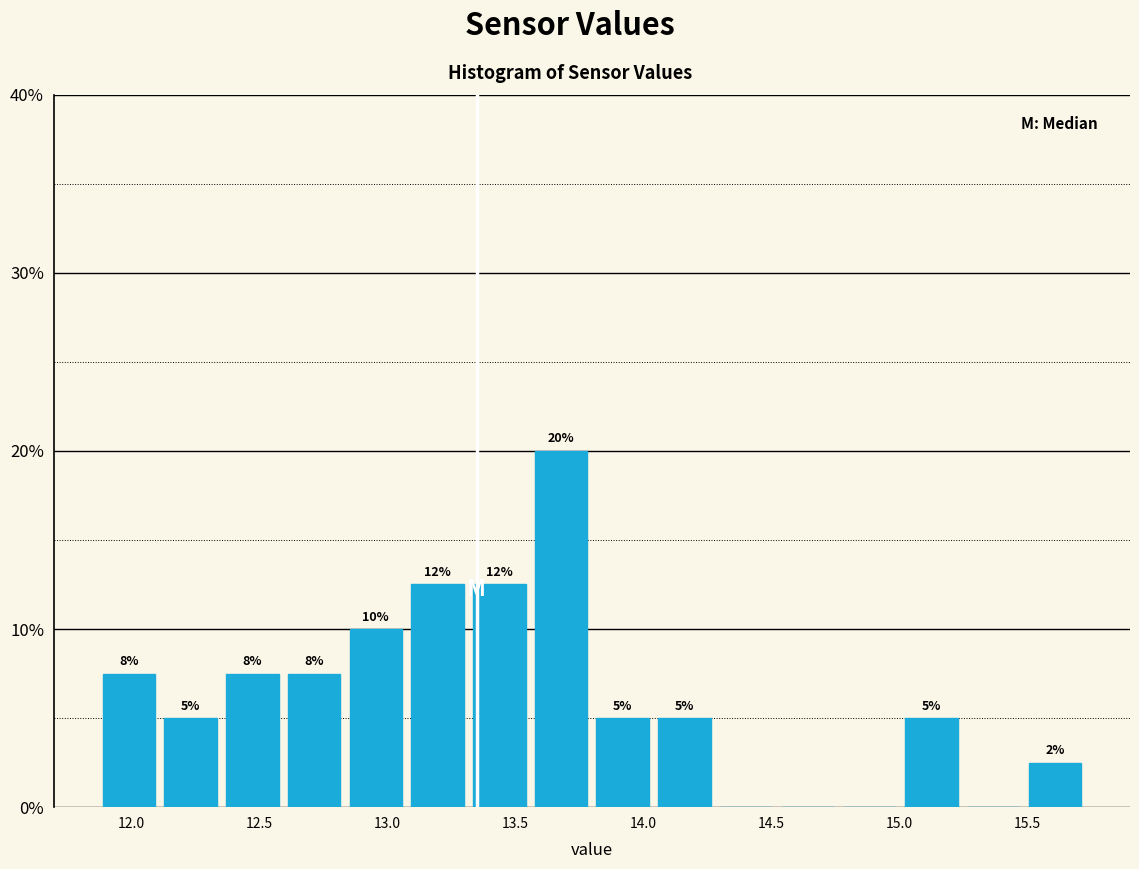

Which range on the x-axis has the tallest bar?

13.55 to 13.80